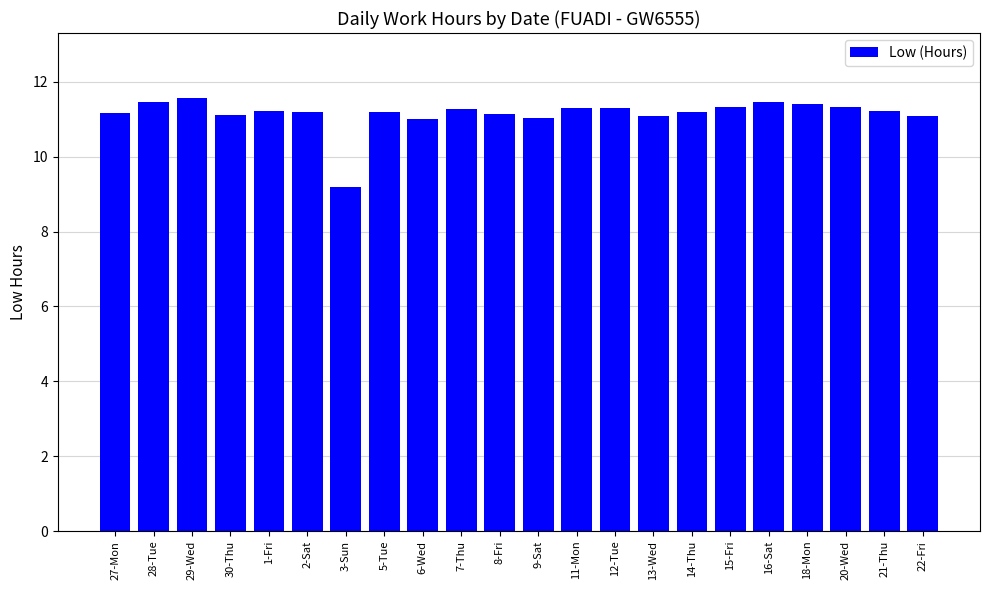

What is the difference between the values at 7-Thu and 18-Mon?

0.1